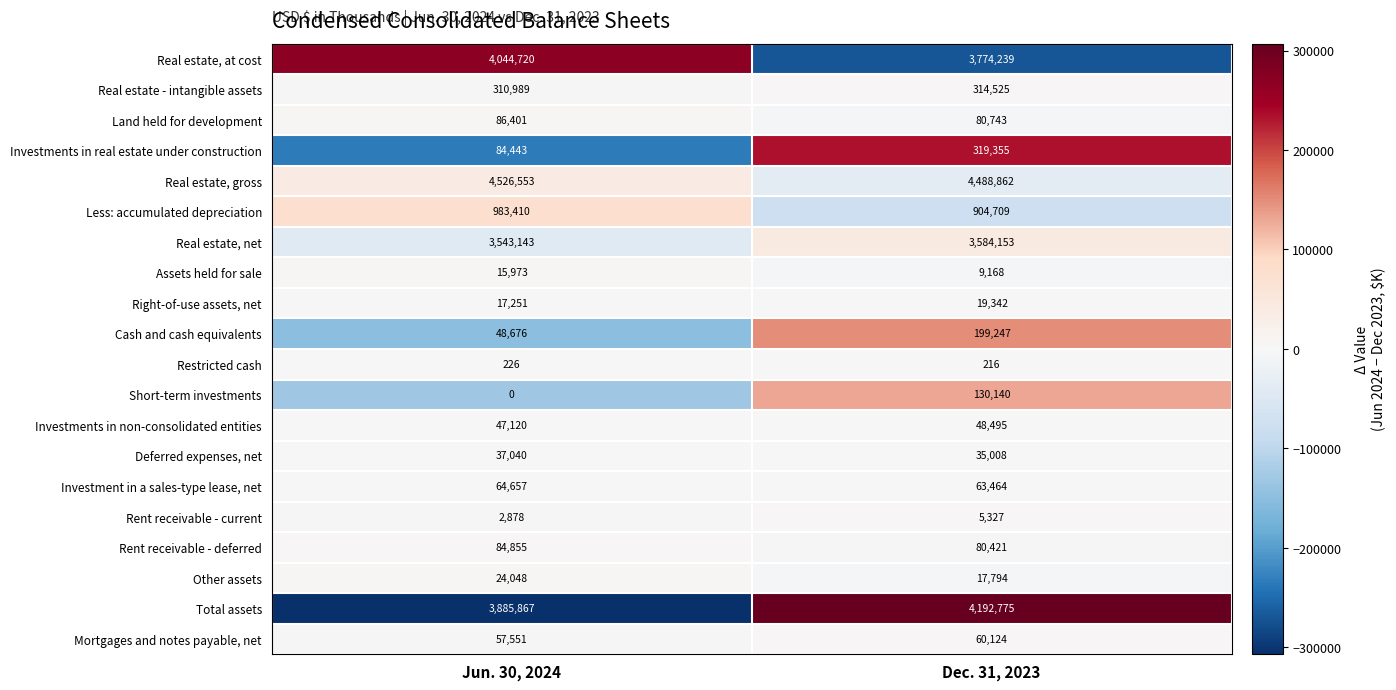

What is the highest value of the Real estate, at cost series?

4044720